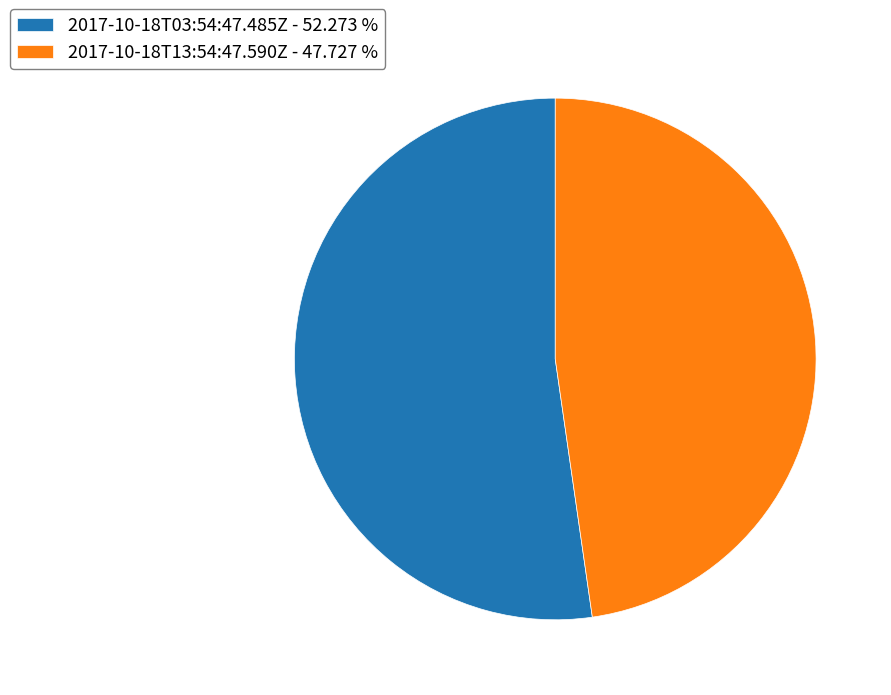

Do 2017-10-18T03:54:47.485Z - 52.273 % and 2017-10-18T13:54:47.590Z - 47.727 % together represent more than half of the pie?

Yes